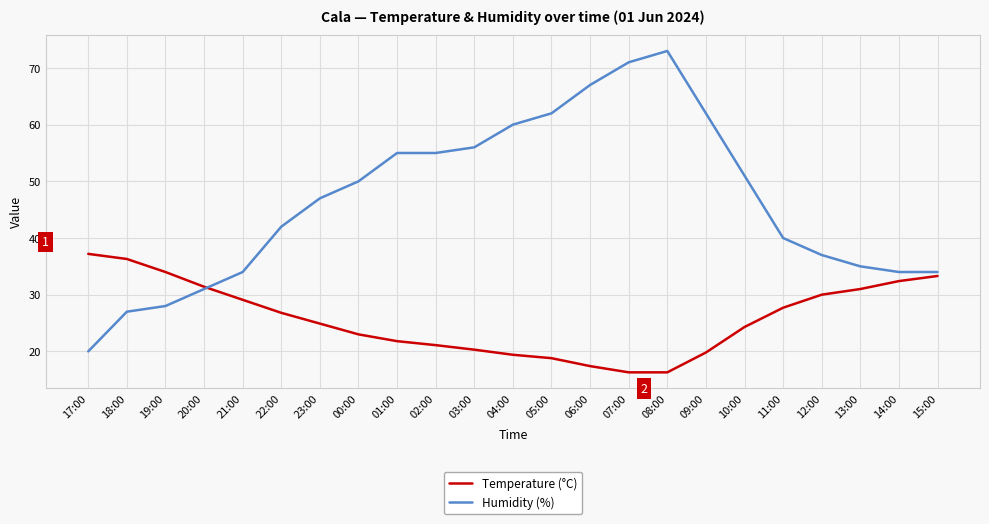

List the series in order of their peak value, highest first.

Humidity (%), Temperature (°C)